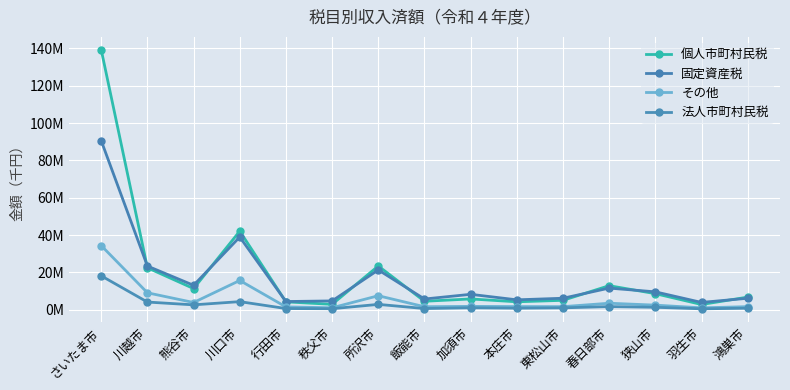

What is the difference between the 個人市町村民税 values at 狭山市 and 行田市?

4395943